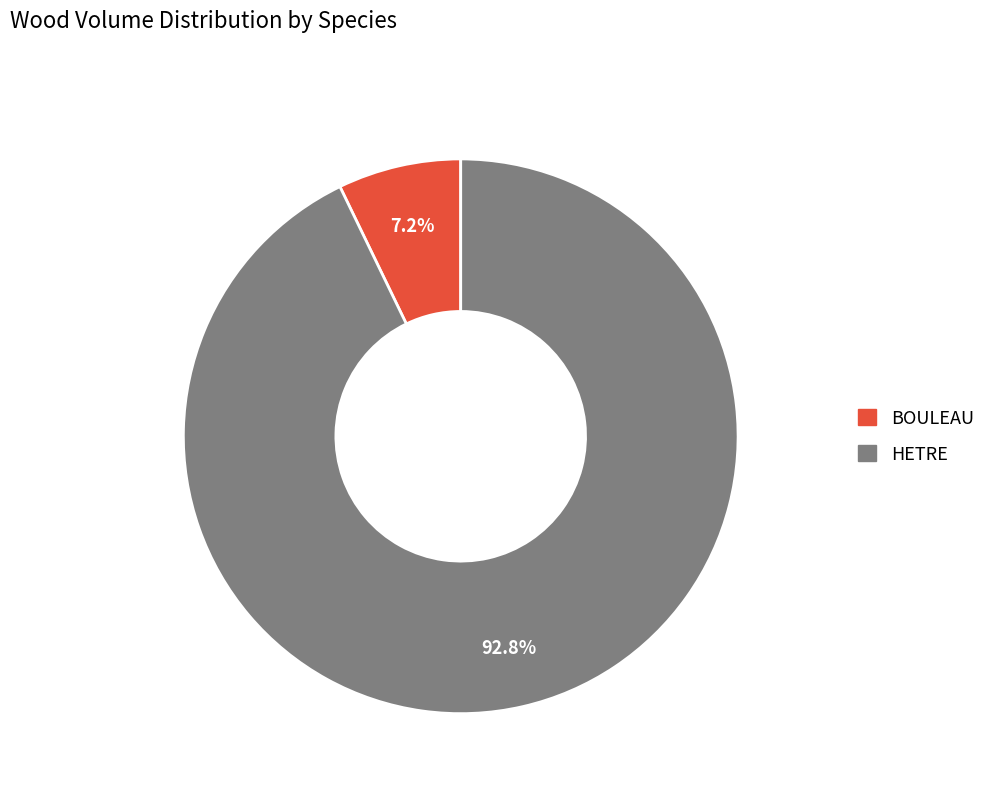

Approximately how many times larger is the value at BOULEAU compared to HETRE?

0.1